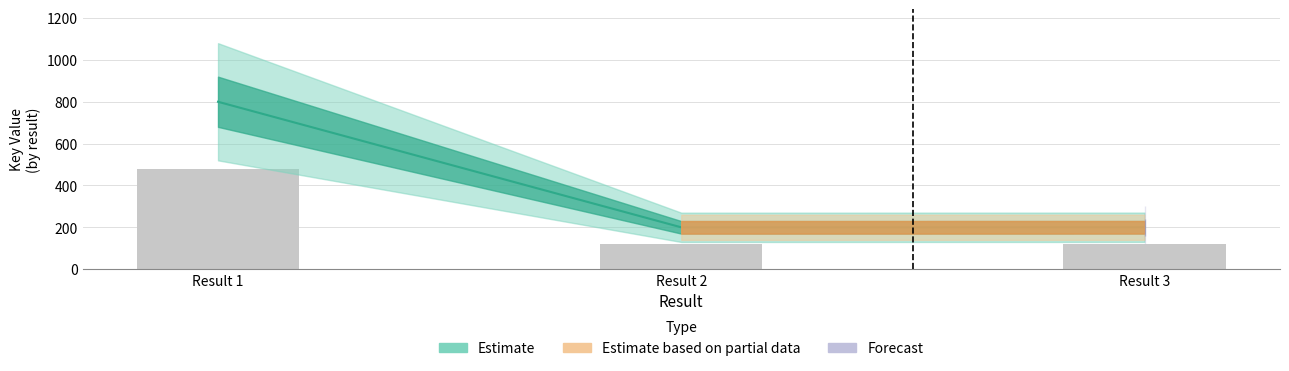

What is the difference between the maximum and minimum values?

600.0